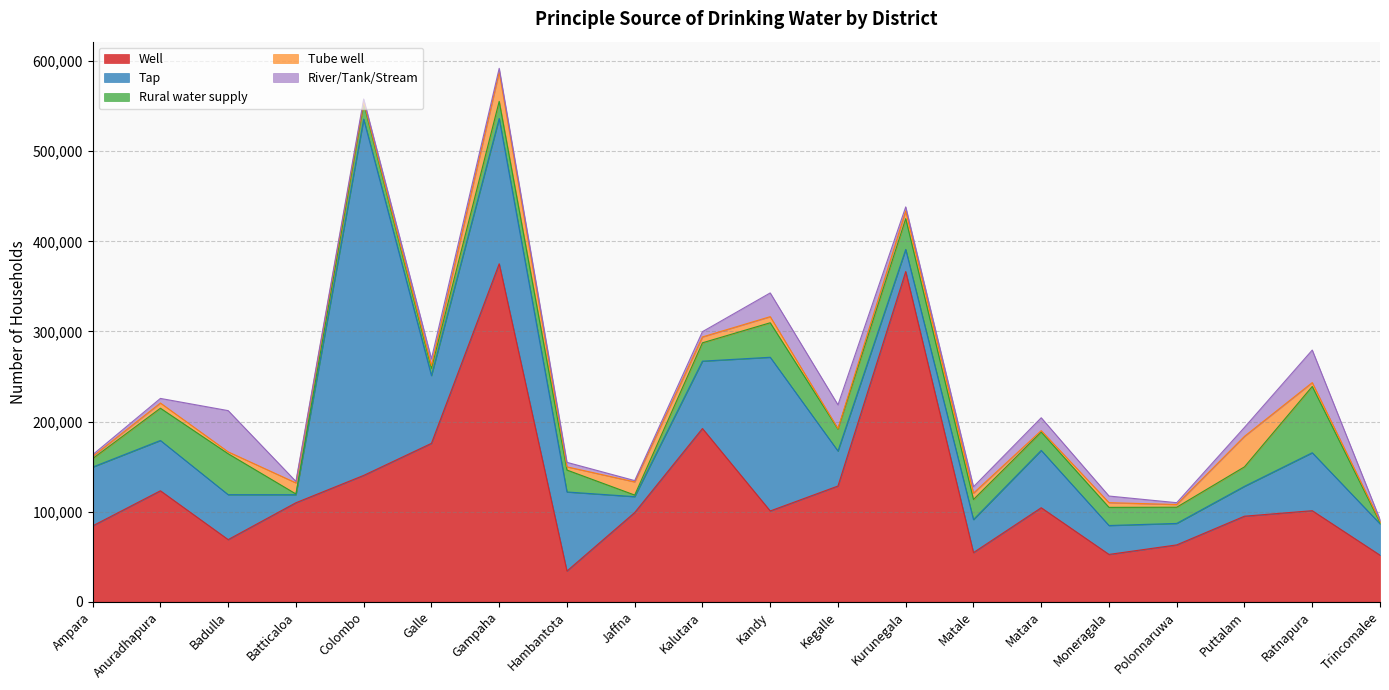

True or false: Tap has more than 2 points higher than both neighbors.

True